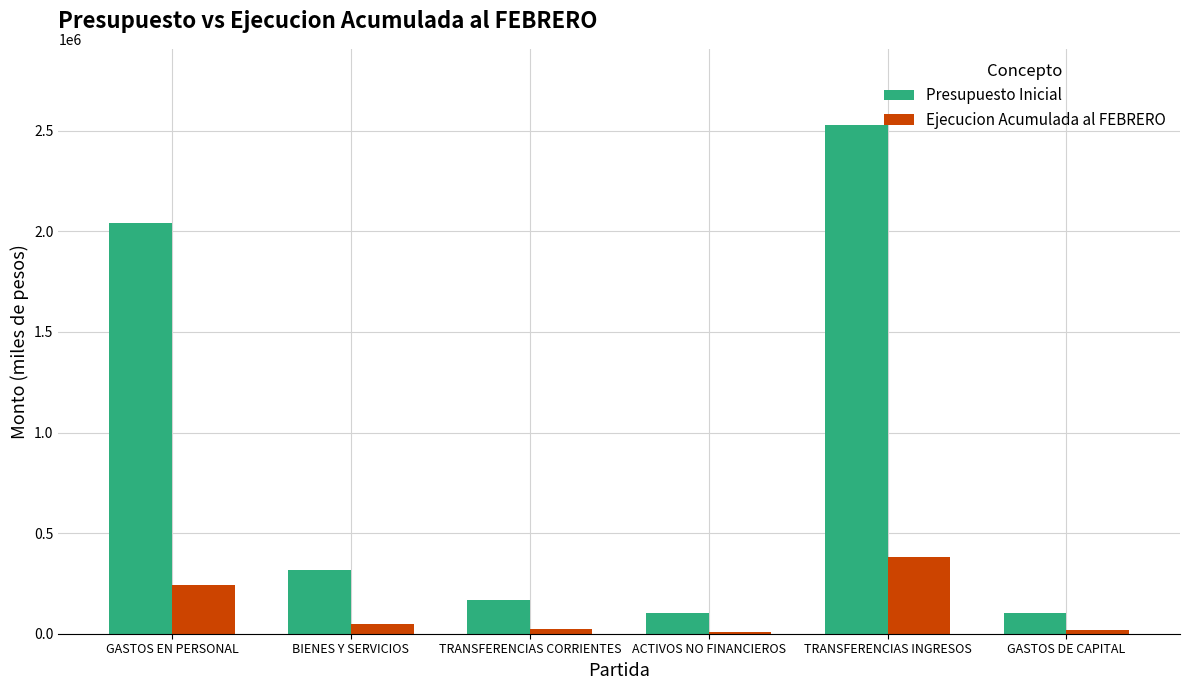

Is the value of Presupuesto Inicial at GASTOS EN PERSONAL greater than the value of Ejecucion Acumulada al FEBRERO at GASTOS DE CAPITAL?

Yes